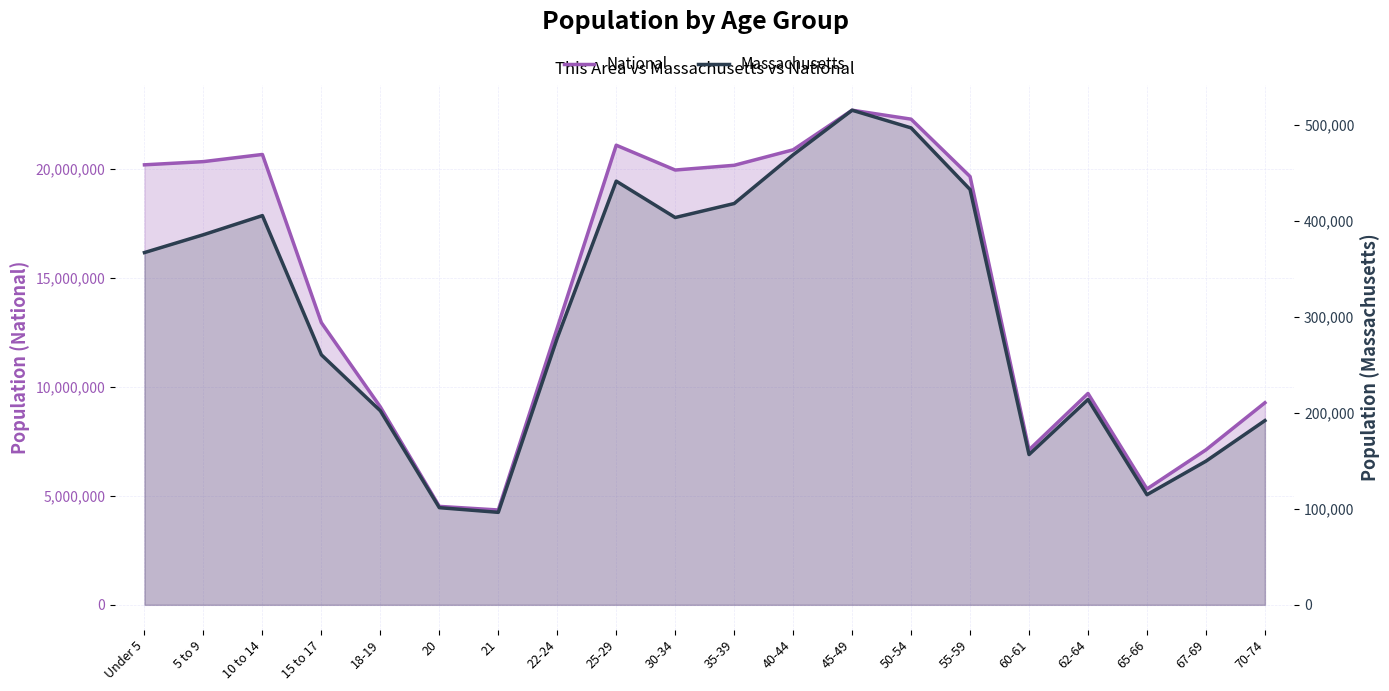

The value of National at 55-59 is 6411111. True or false?

False